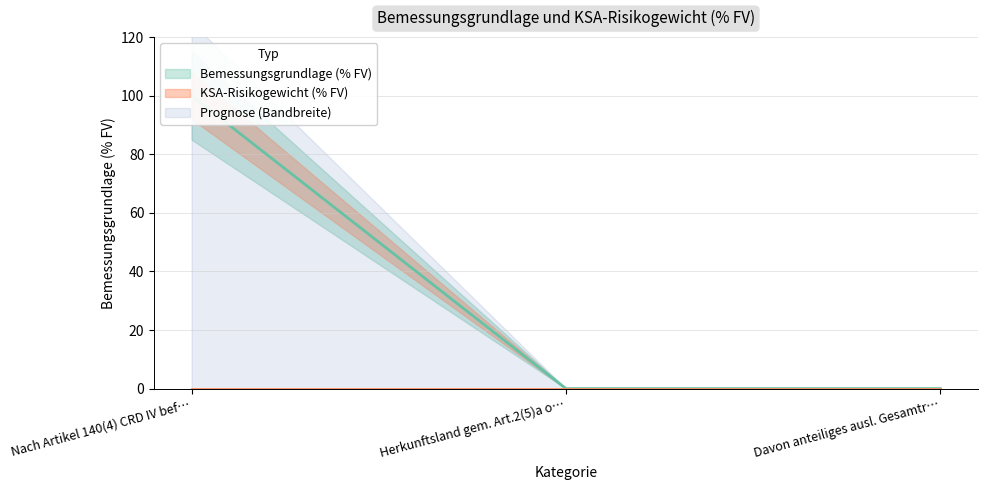

What is the label of the 3rd point from the left?

Davon anteiliges ausl. Gesamtr…